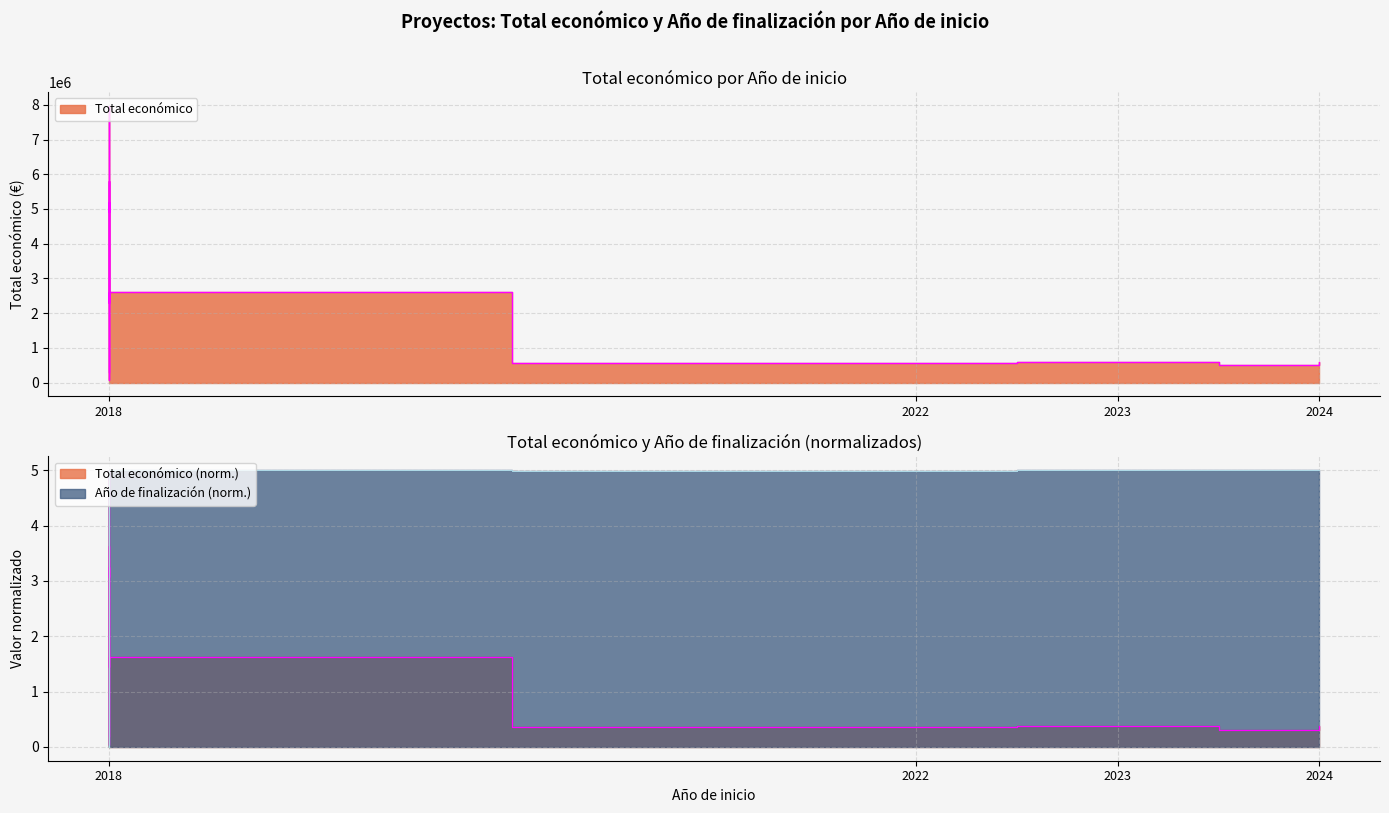

List the series in order of their overall mean, lowest first.

Año de finalización, Total económico